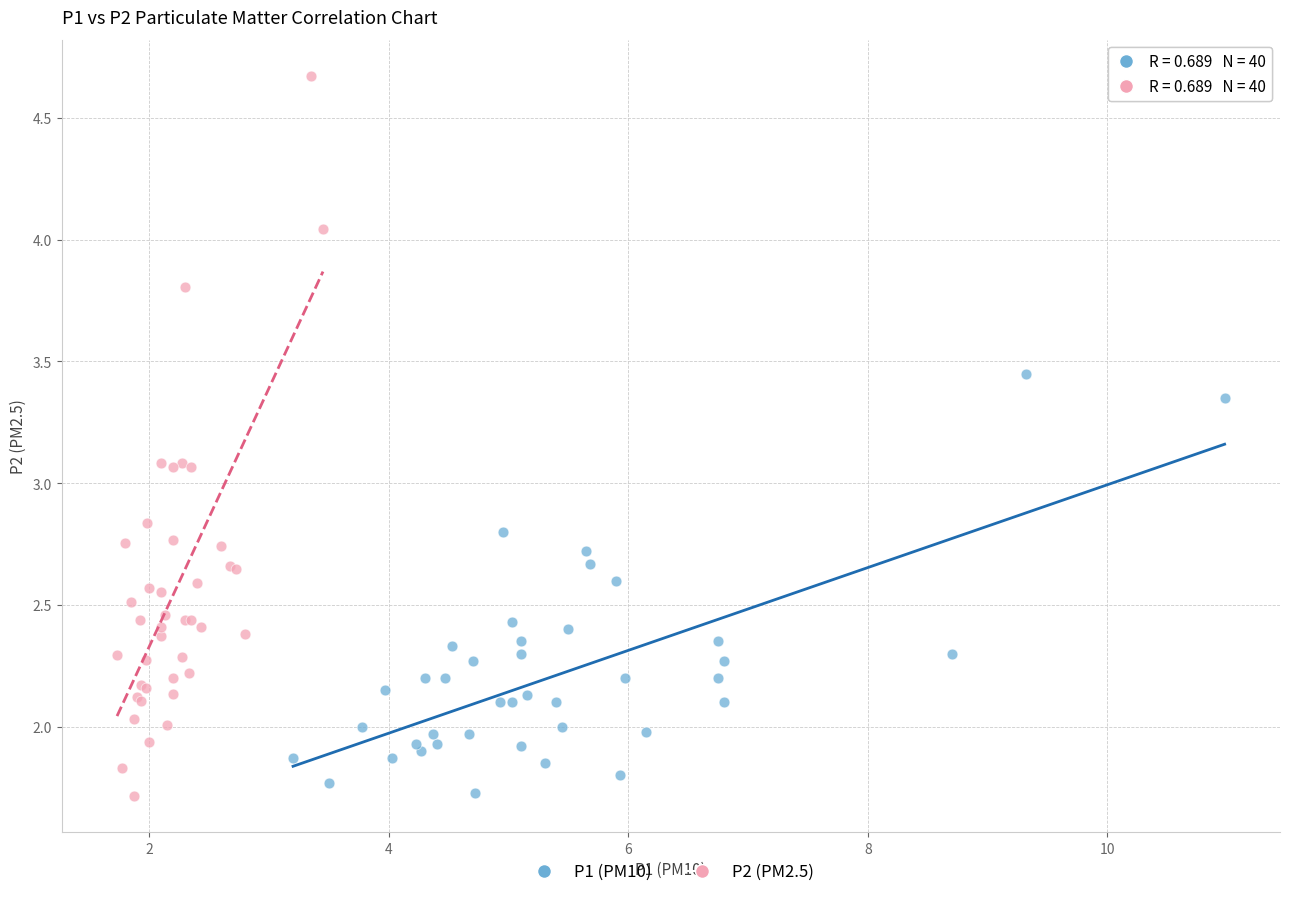

Which series has the widest spread of Y values?

P2 (PM2.5)